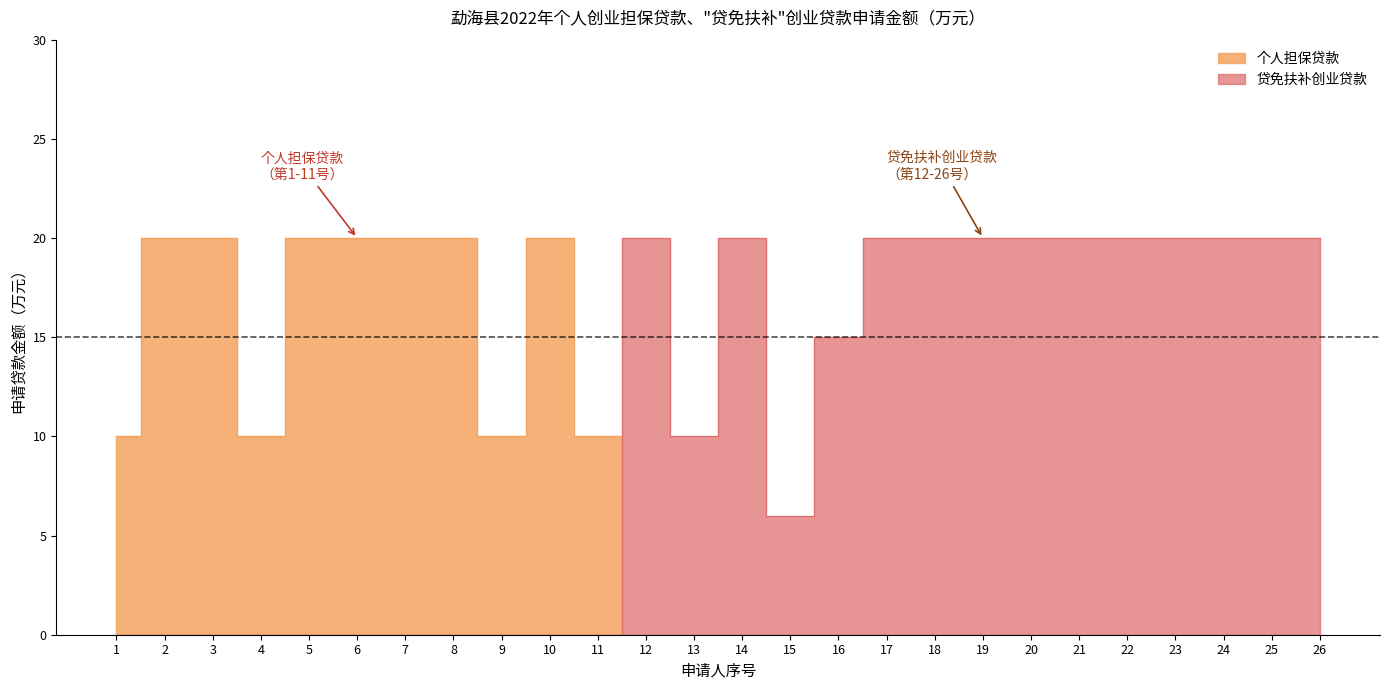

Is it true that 个人担保贷款 equals 0 at 13?

True